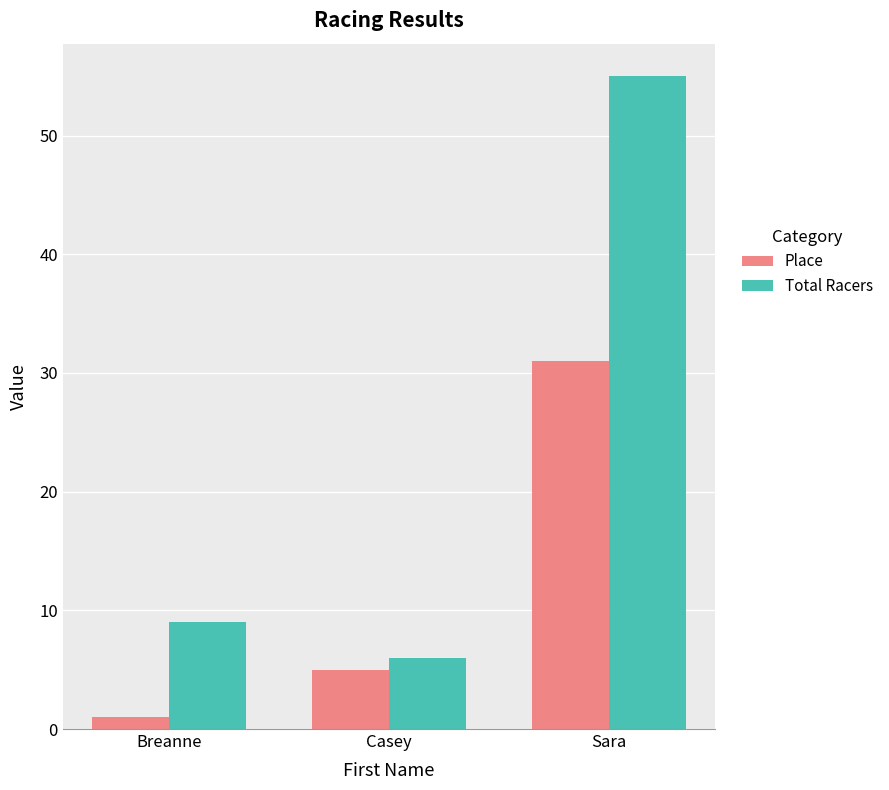

How many groups of bars are there?

3